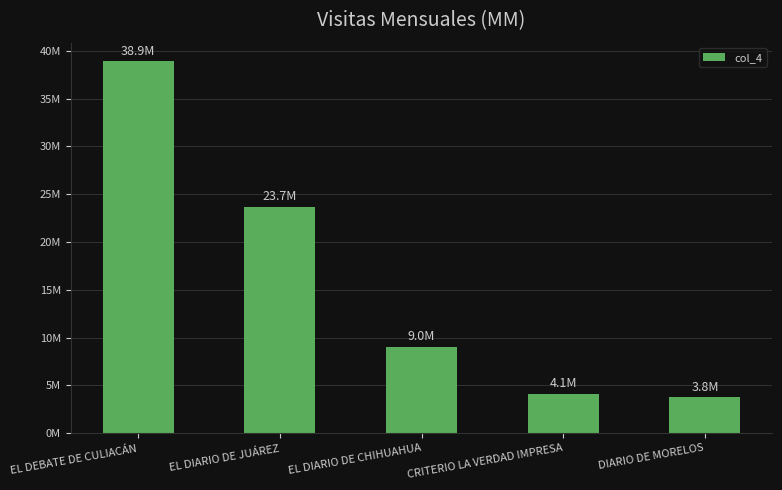

Is it true that the value at EL DIARIO DE CHIHUAHUA is 2549375?

False